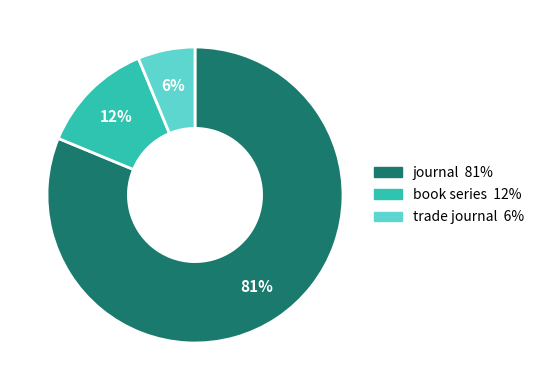

What percentage is the trade journal slice, to the nearest percent?

6%